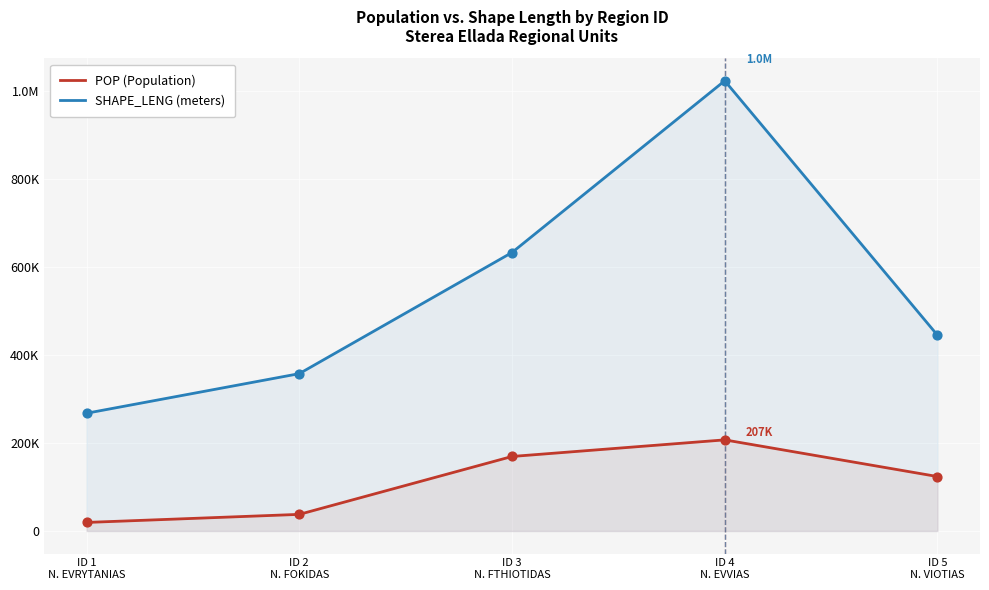

Which series has the largest total across all categories?

SHAPE_LENG (meters)